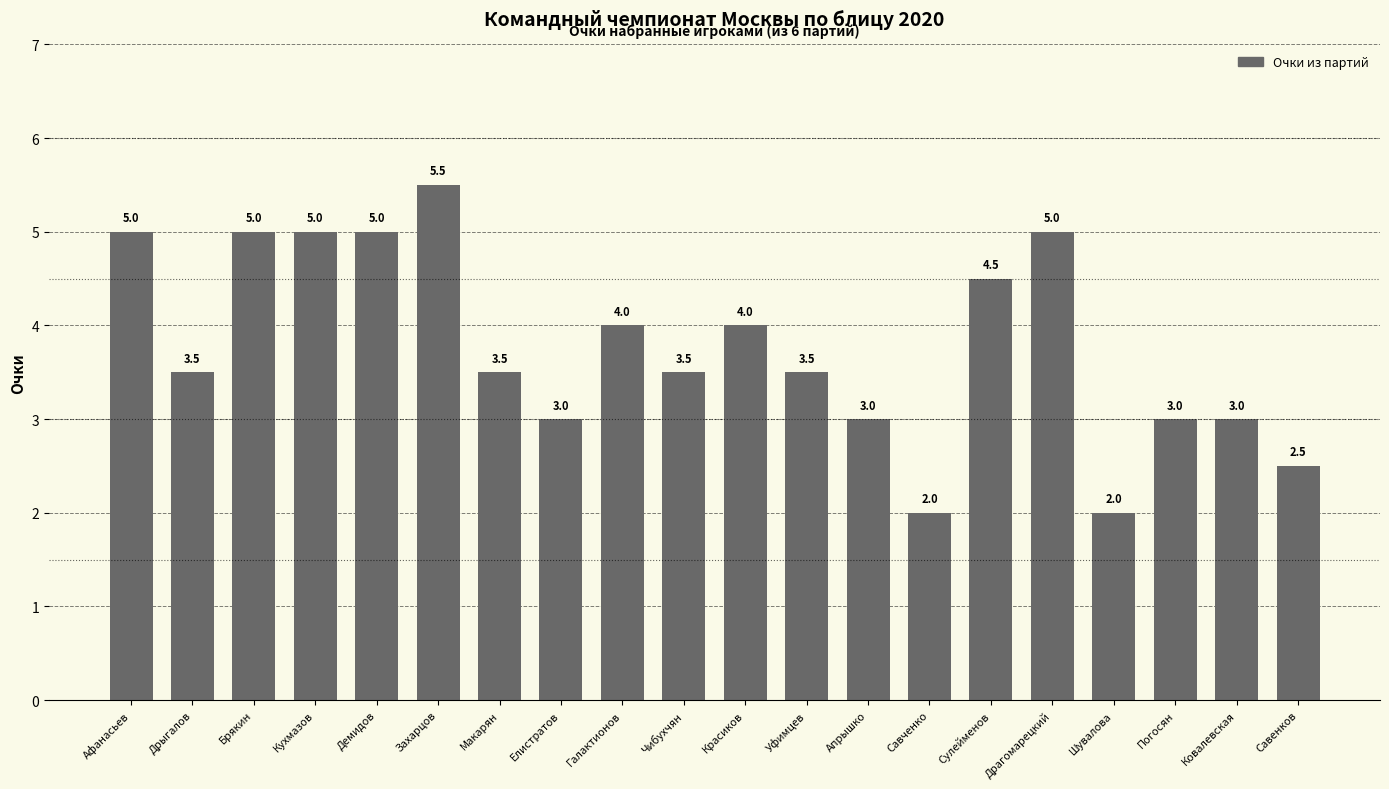

What is the change in value from Демидов to Чибухчян?

-1.5